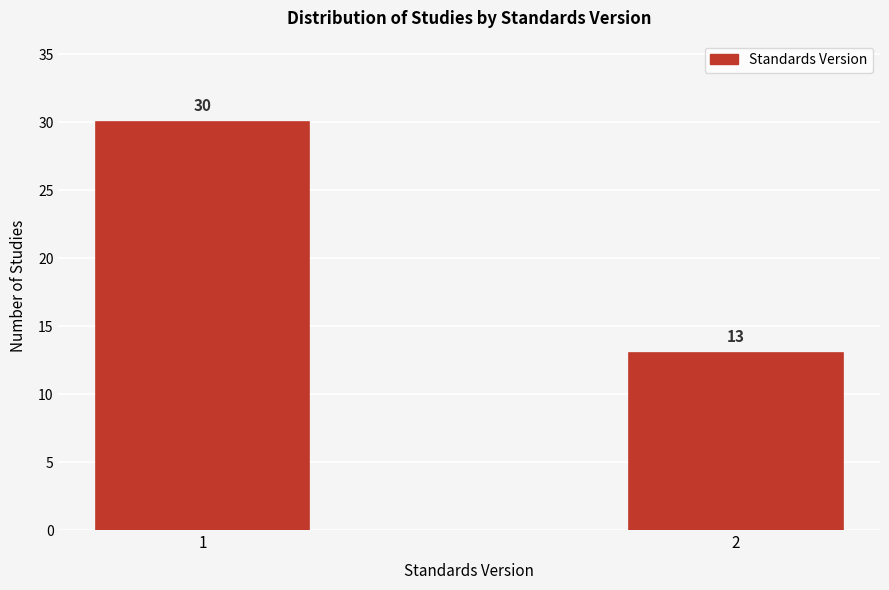

Reading right to left, what are all the values shown in this chart?

2=13	1=30